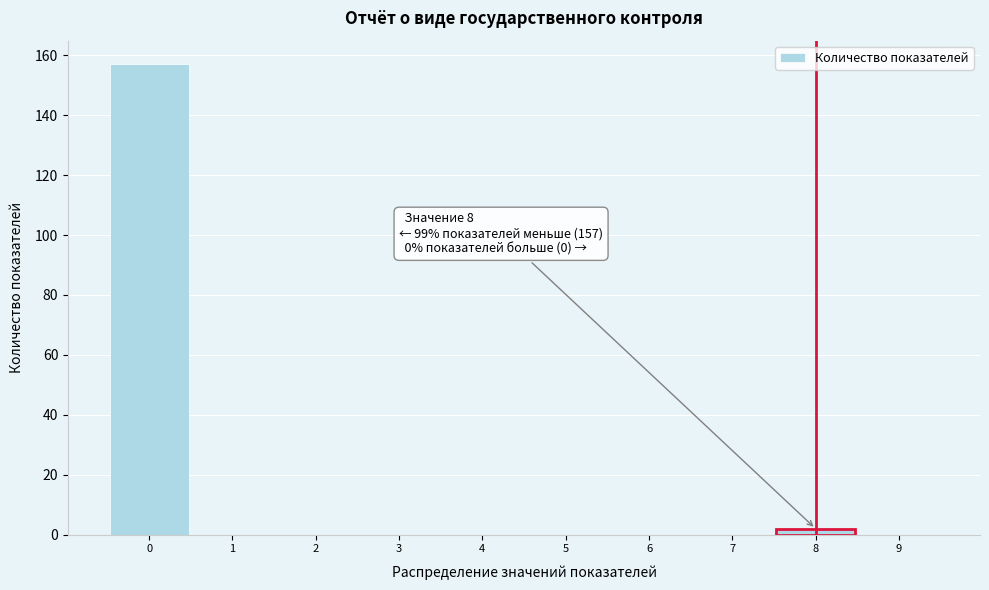

Over which range of the x-axis is the bar tallest?

-0.5 to 0.5